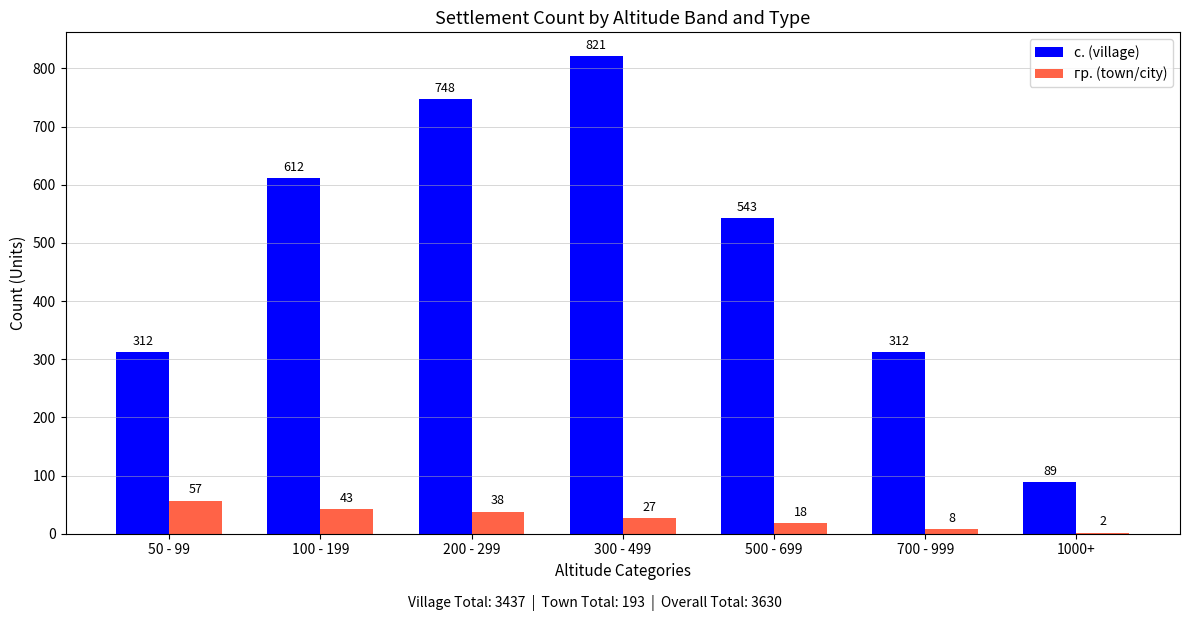

What is the difference between the гр. (town/city) values at 300 - 499 and 700 - 999?

19